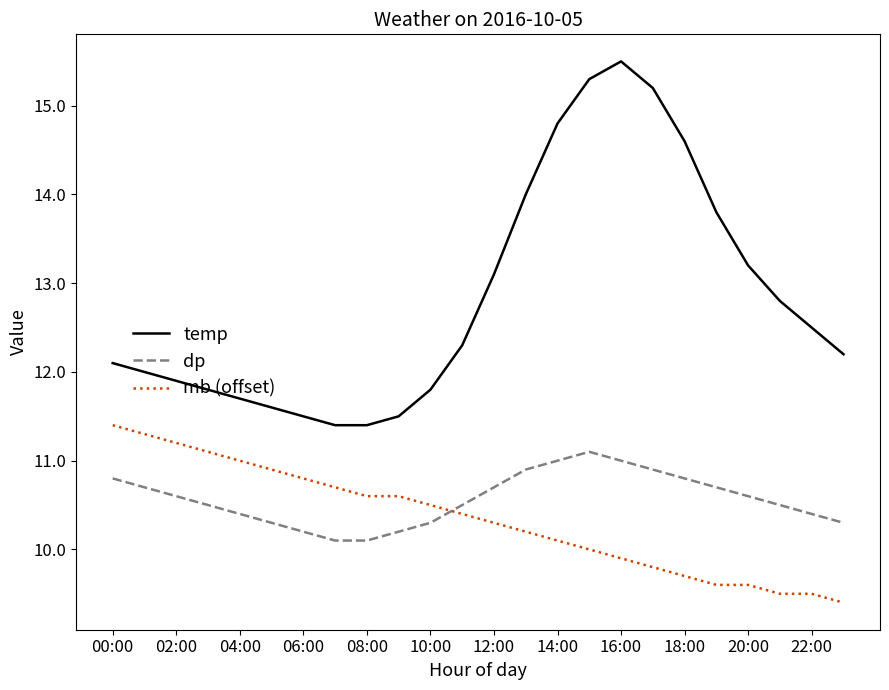

What is the minimum value shown in the chart?

9.4